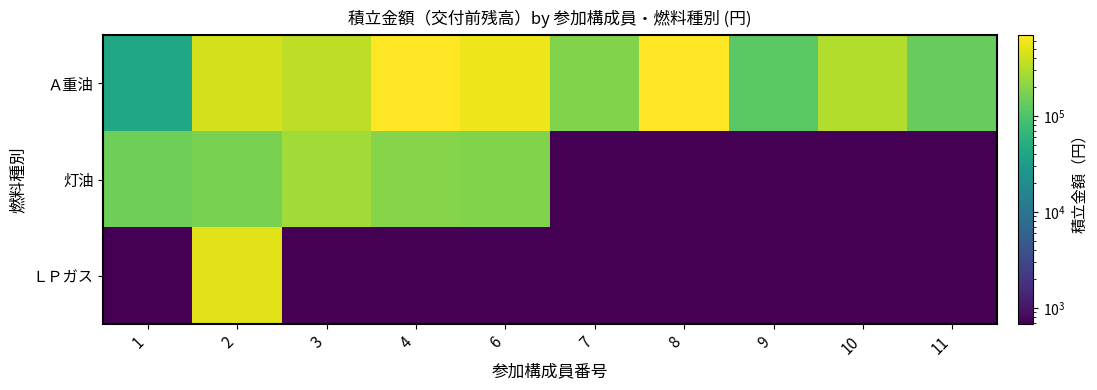

Between 11 and 2, which is larger?

2